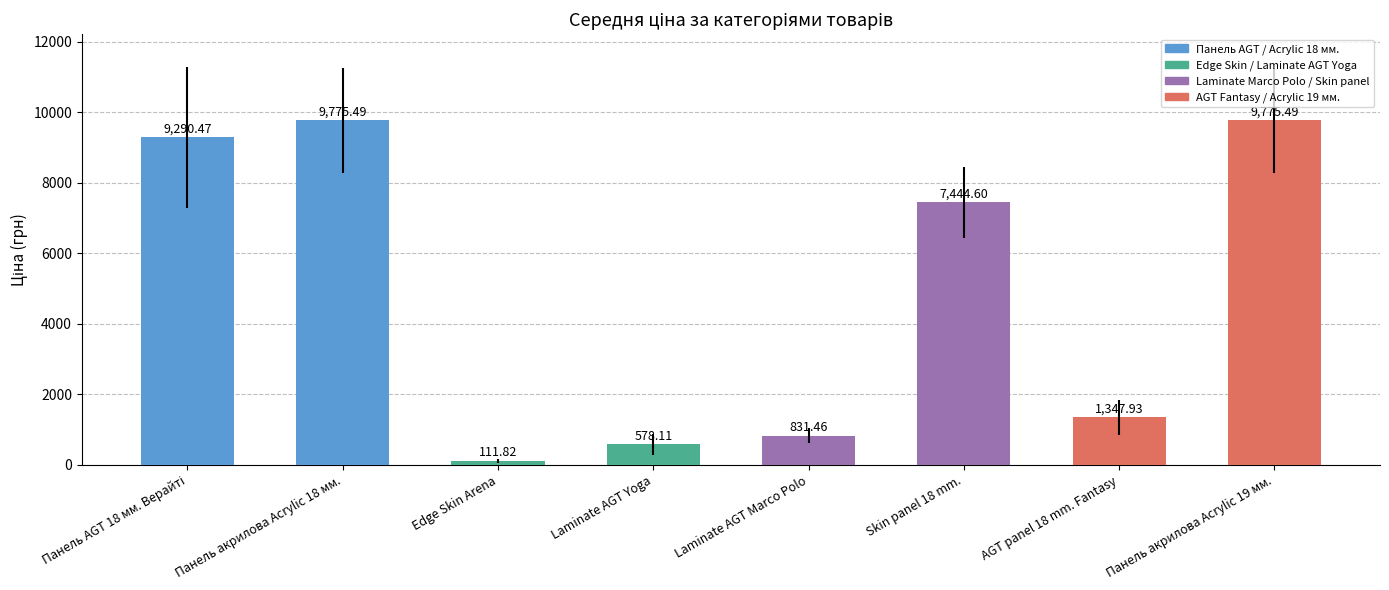

What is the sum of the values at Laminate AGT Marco Polo and Панель акрилова Acrylic 19 мм.?

10607.0